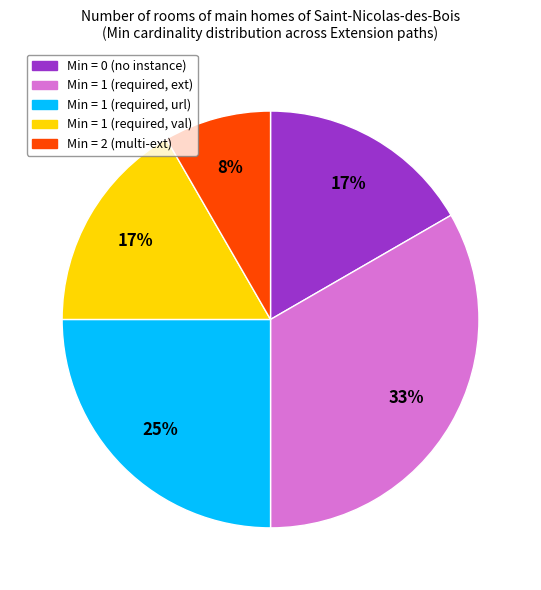

To the nearest percent, what is the average slice percentage?

20%